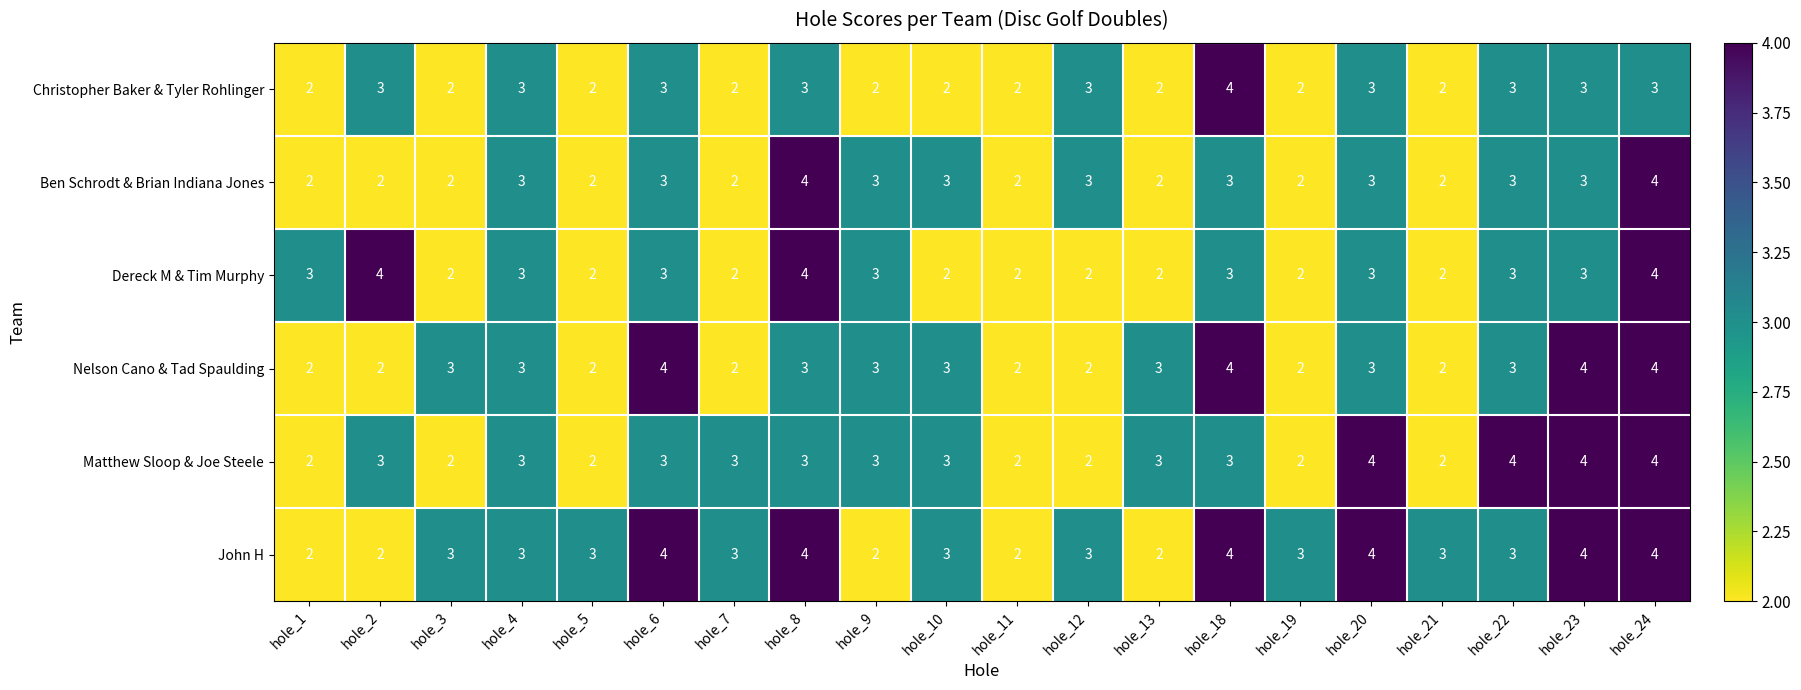

What is the sum of all John H values?

61